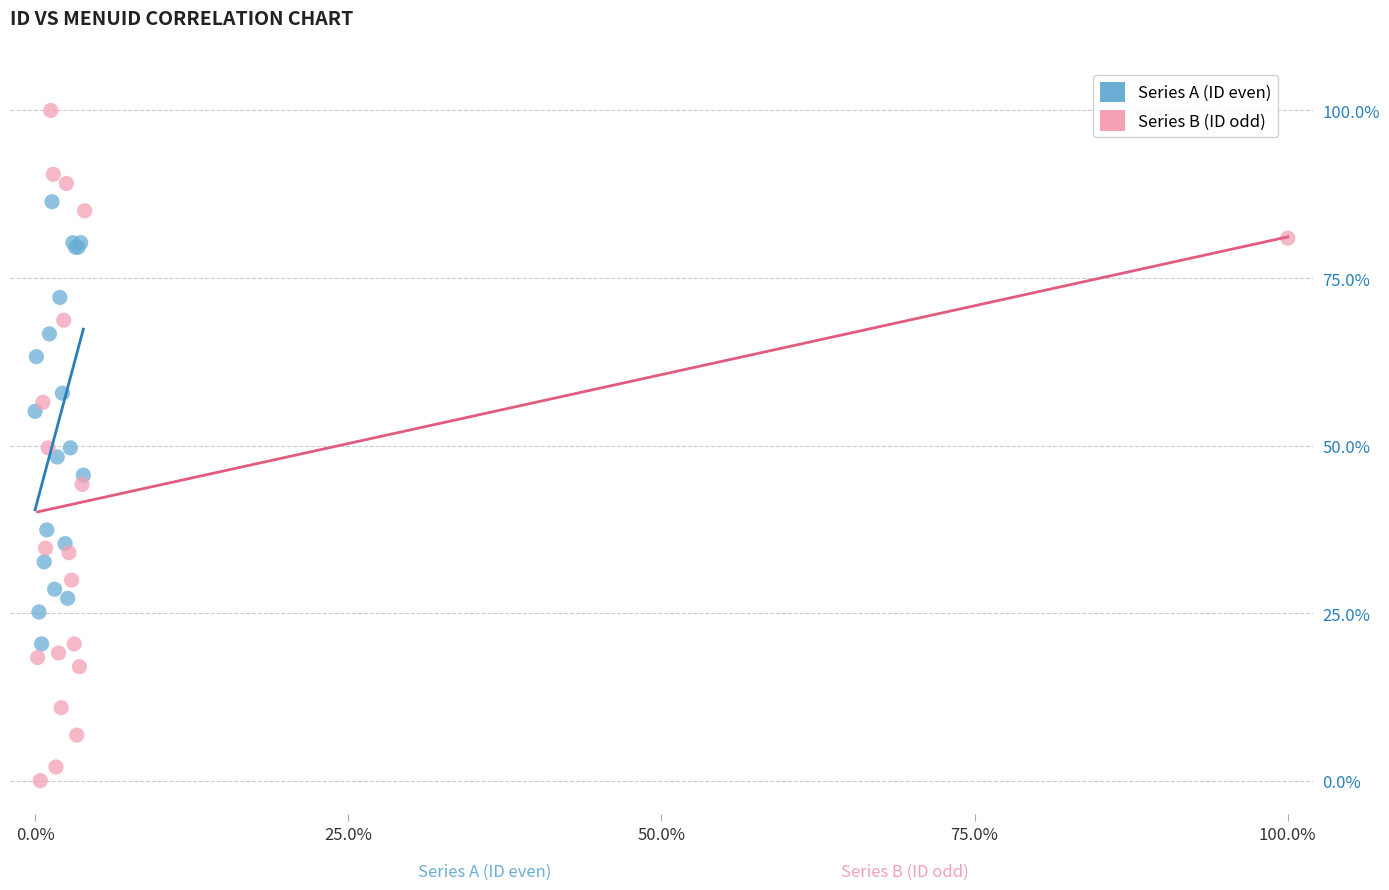

Which series has the largest Y range (max minus min)?

Series B (ID odd)